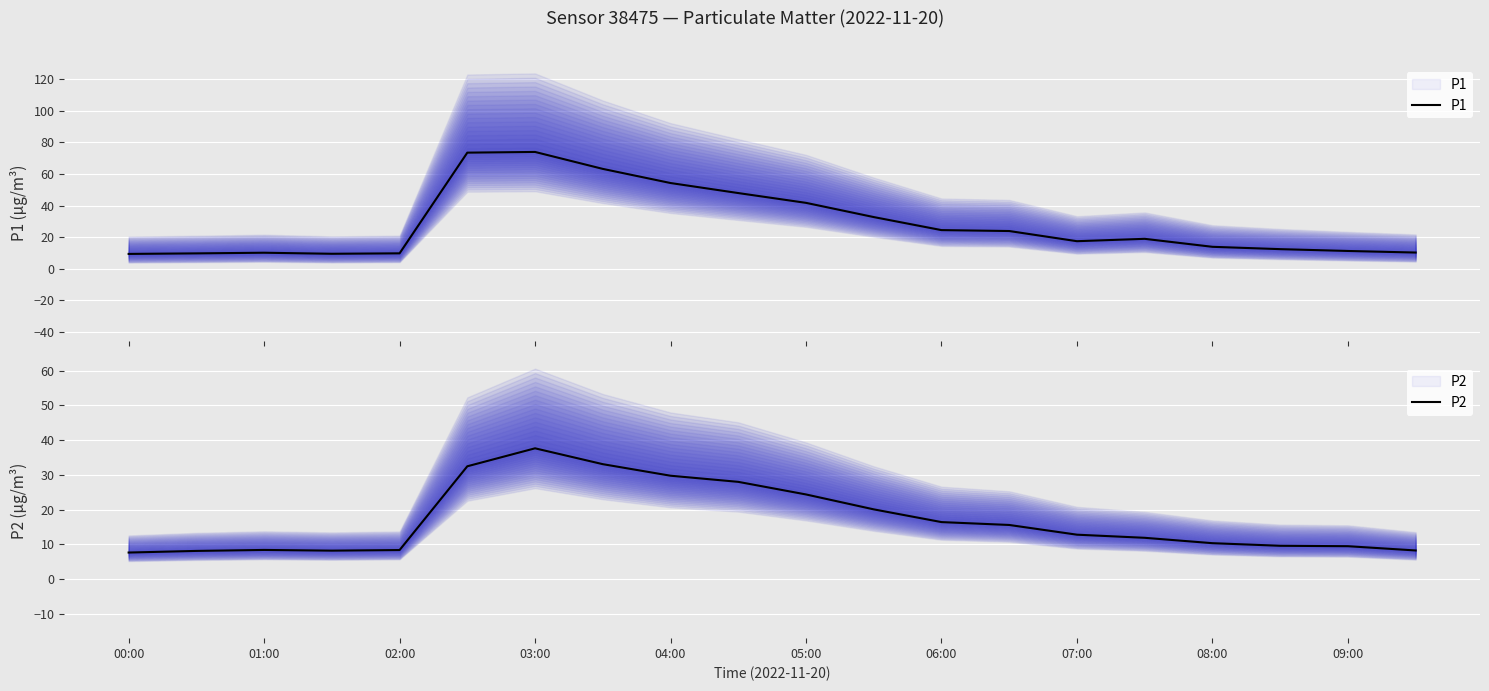

How many interior local peaks does the P1 series have?

3